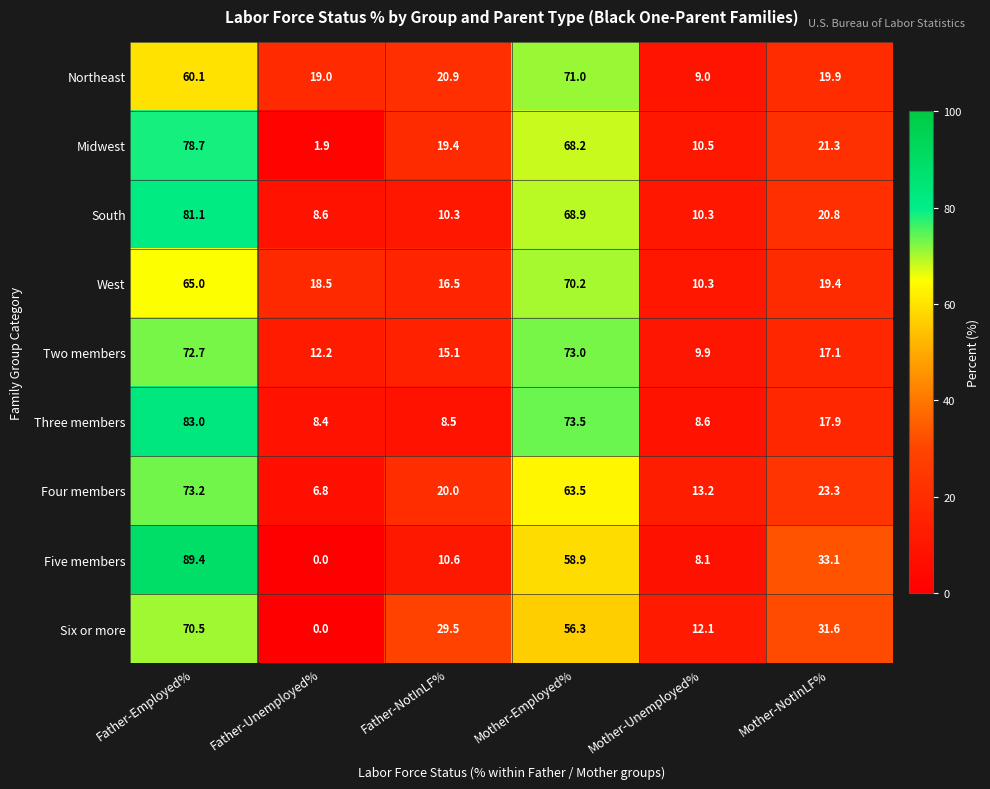

At which label is Four members closest to 40?

Mother-NotInLF%